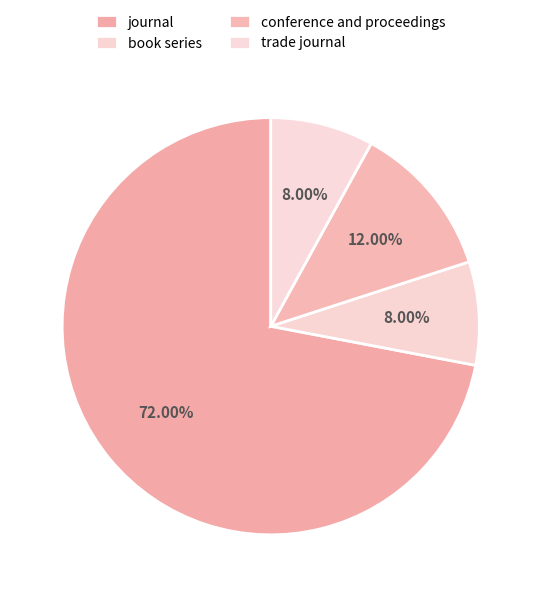

To the nearest percent, what percentage of the pie is trade journal?

8%